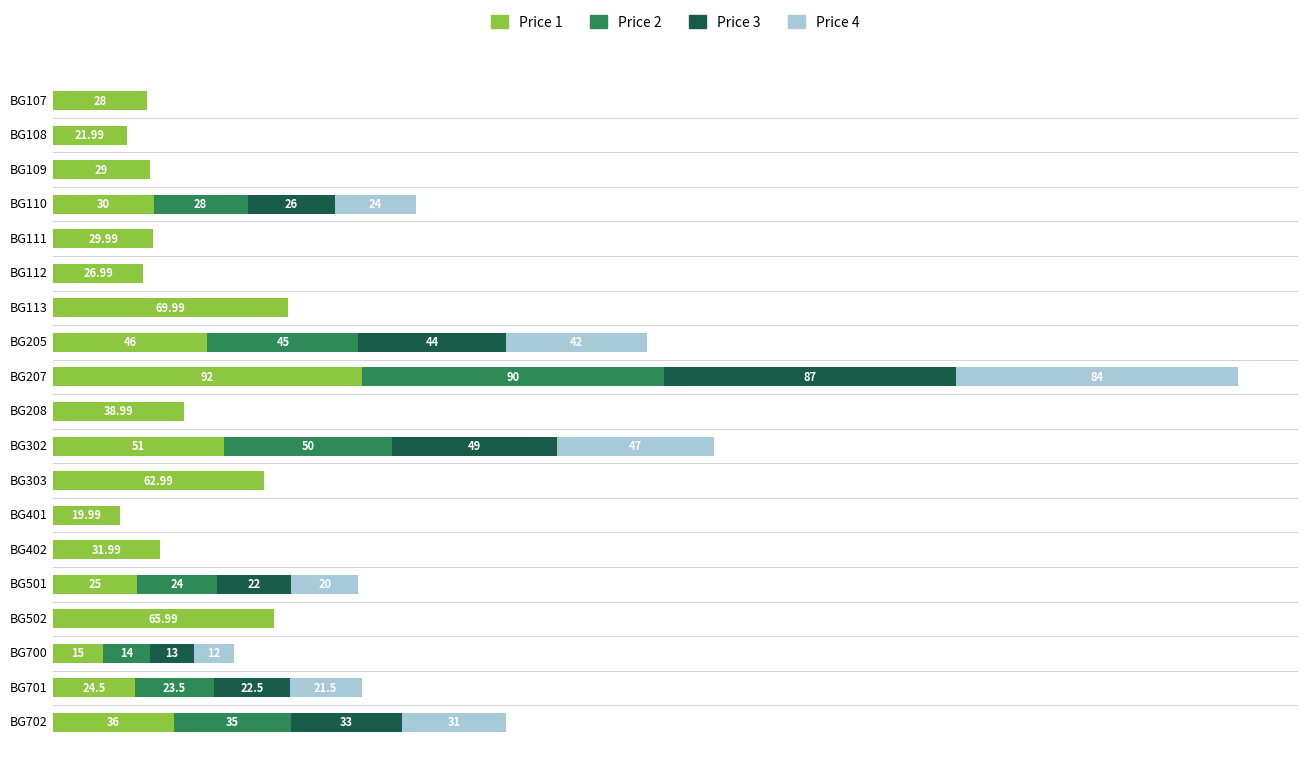

At which category is the sum across all series the highest?

BG207